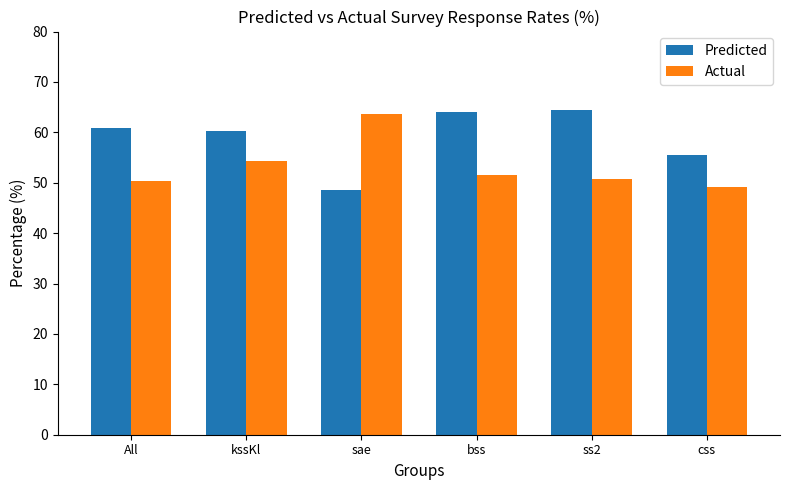

Which series has the widest spread of values?

Predicted